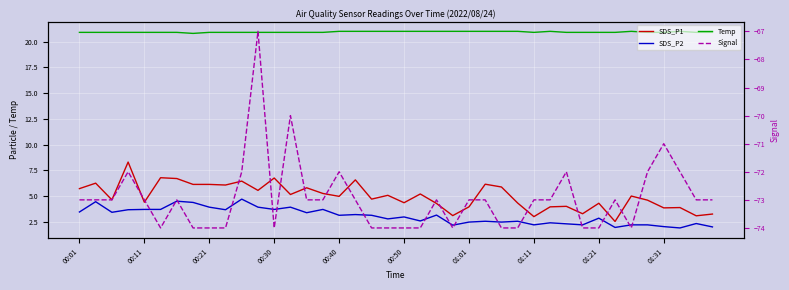

Rank the series at 13 from highest to lowest value.

Temp, SDS_P1, SDS_P2, Signal